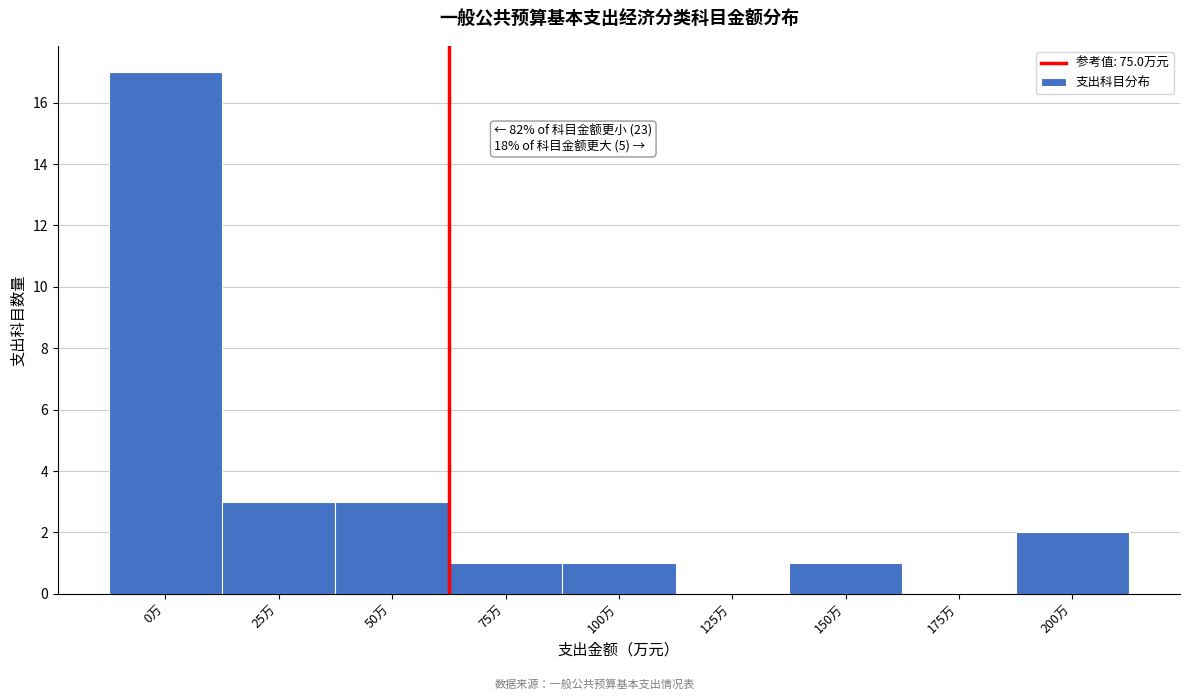

Reading left to right, extract all data points from this chart.

0万=17	25万=3	50万=3	75万=1	100万=1	125万=0	150万=1	175万=0	200万=2